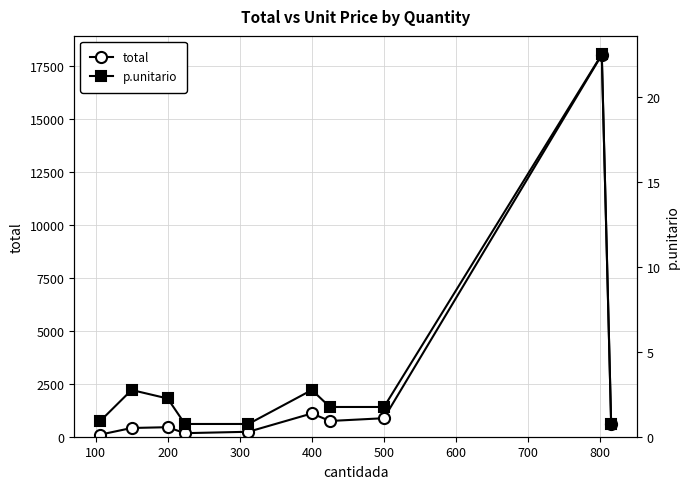

True or false: total has more than 0 interior local peaks.

True